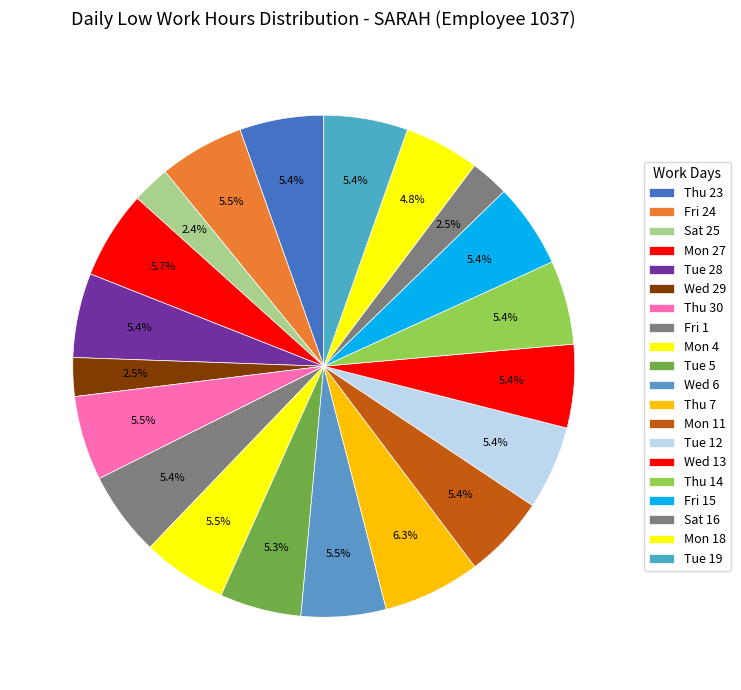

Does Mon 11 account for over 50% of the chart?

No